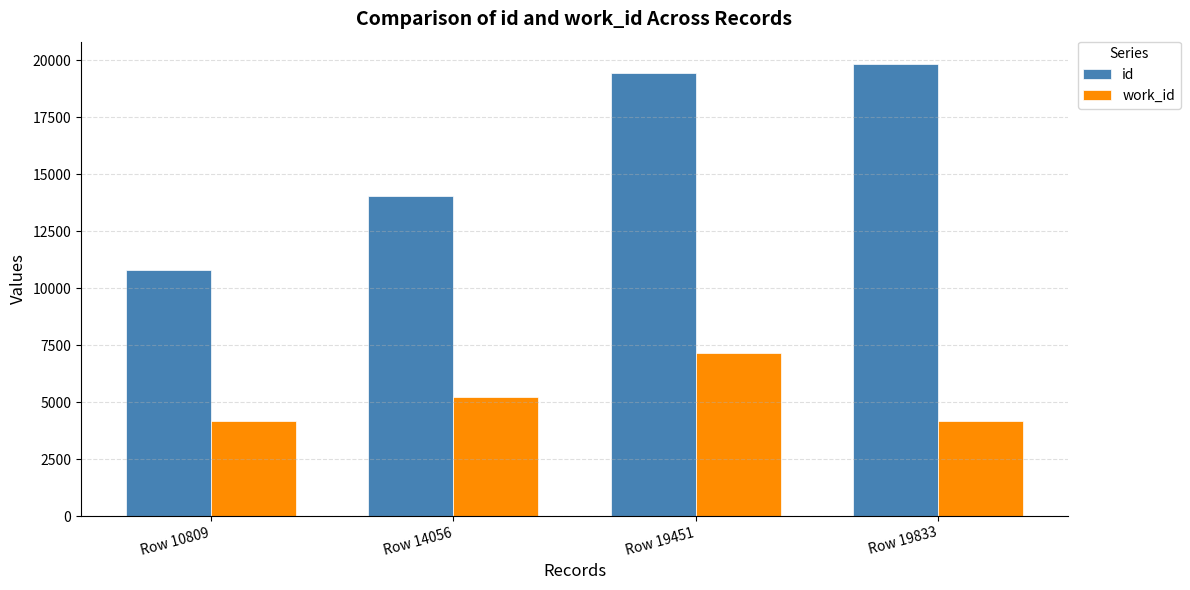

What is the approximate value of work_id at Row 19833, to the nearest 100?

4200